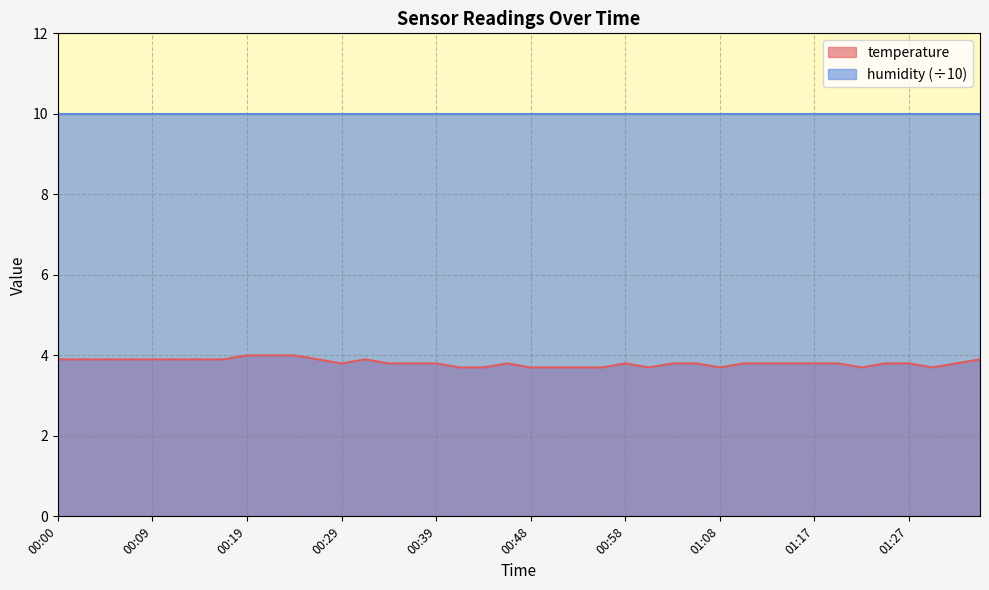

How many values are between 3 and 4?

40